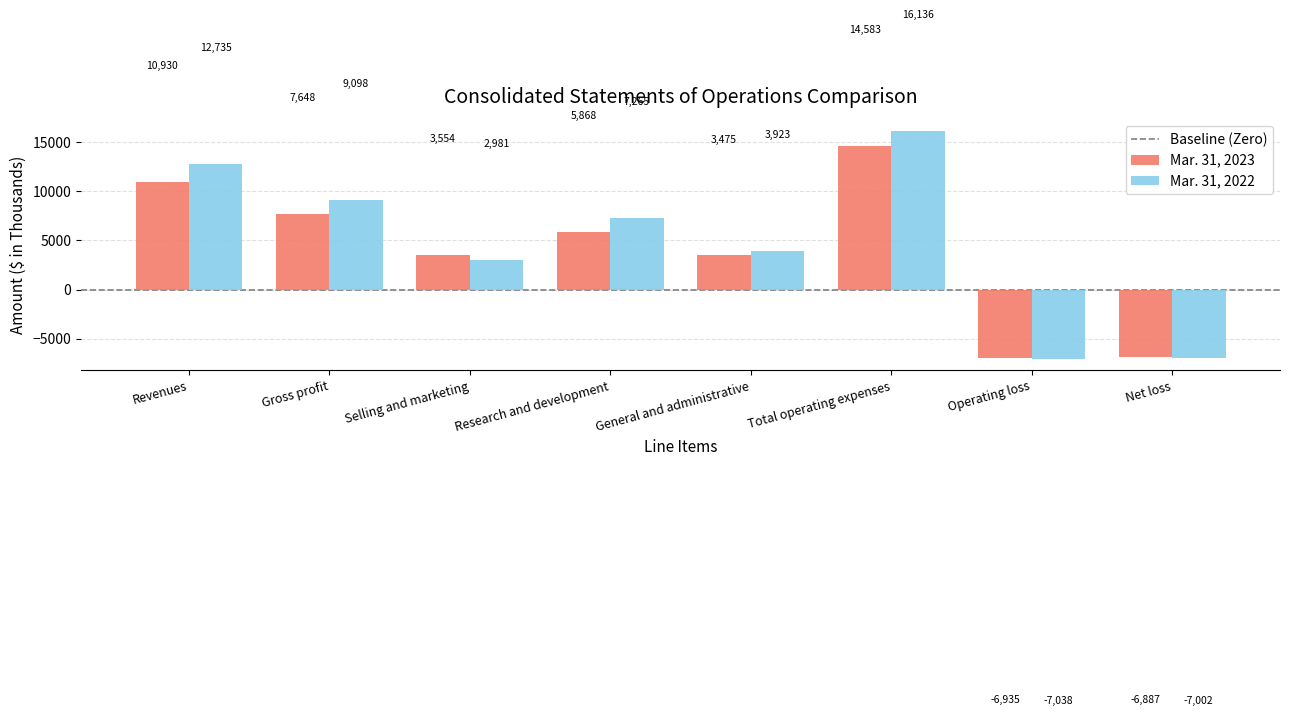

At which category is the sum across all series the highest?

Total operating expenses